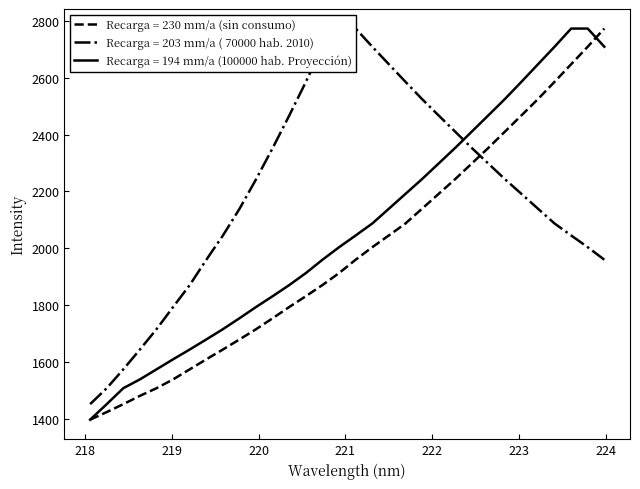

Which series has the largest range (max minus min)?

Spectrum Series 1